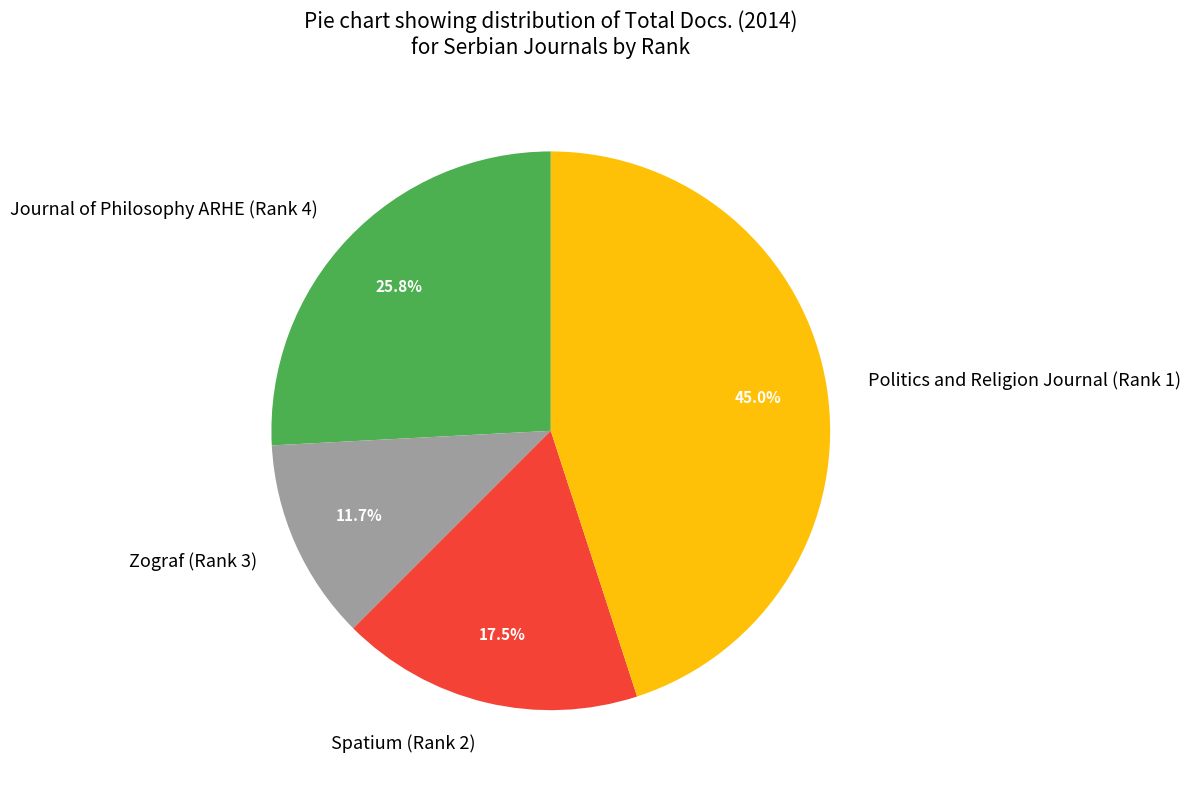

Which slice is the smallest?

Zograf (Rank 3)